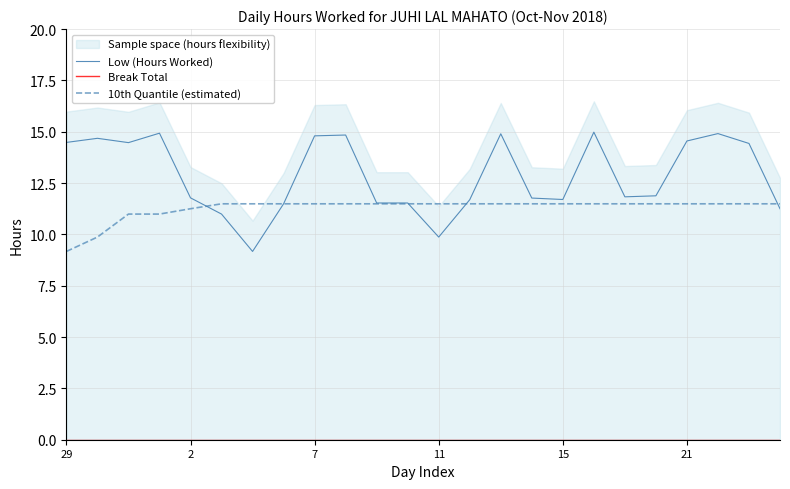

True or false: Low (Hours Worked) has more than 2 interior local peaks.

True